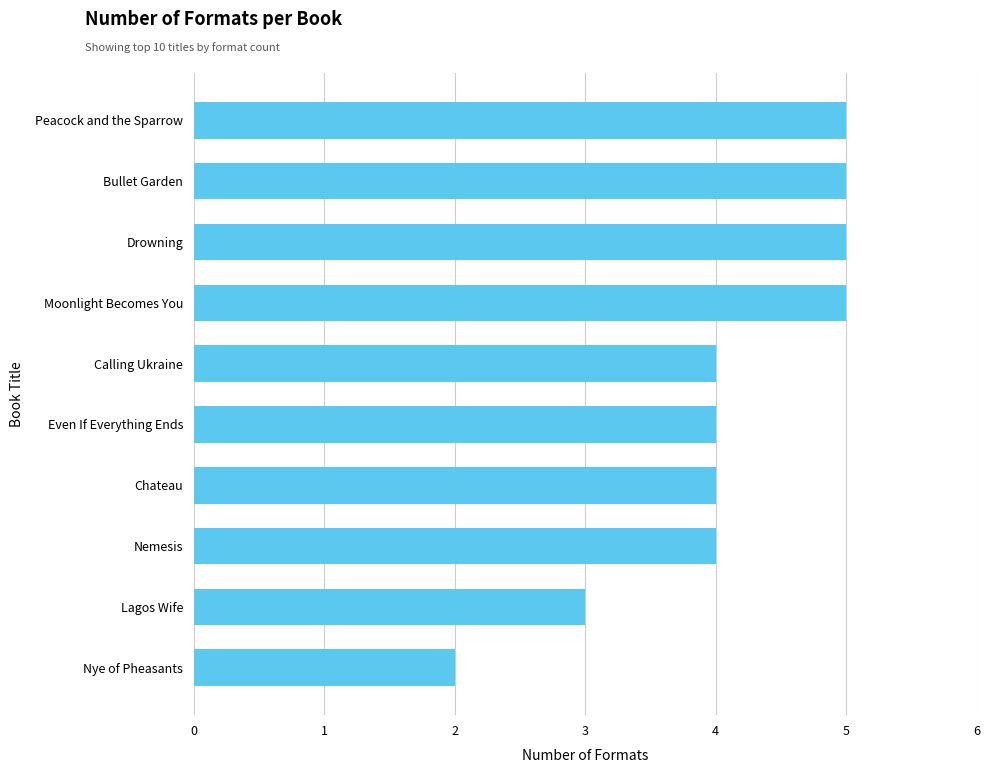

What is the difference between the maximum and minimum values?

3